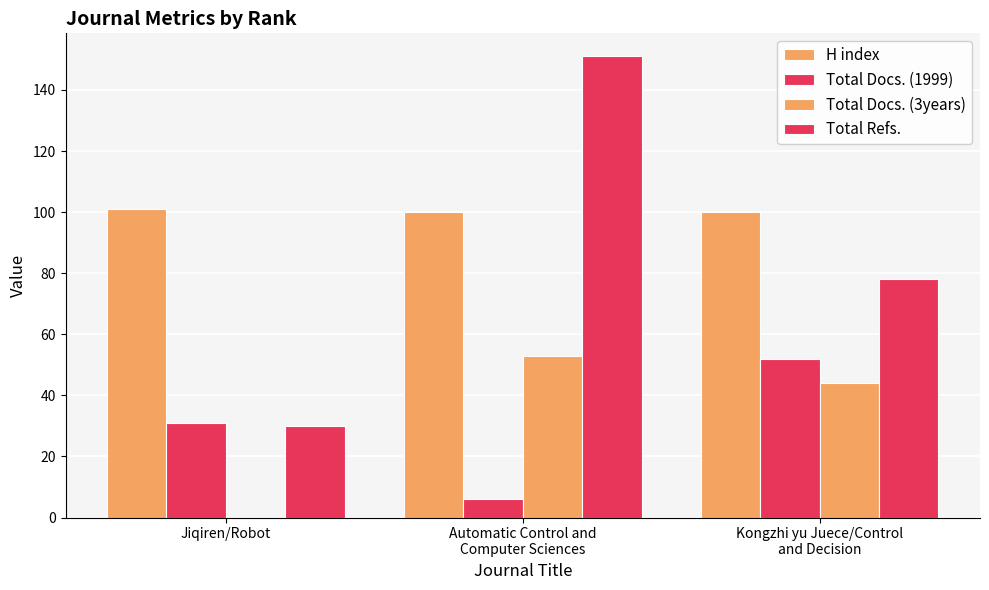

How many groups of bars are there?

3